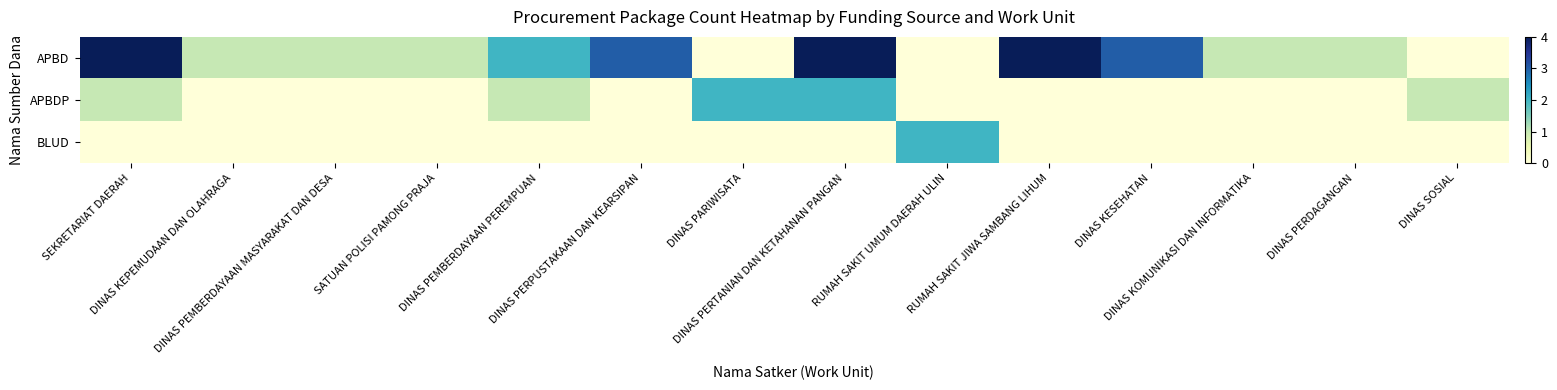

Reading left to right, extract all data points from this chart.

APBD: SEKRETARIAT DAERAH=4	DINAS KEPEMUDAAN DAN OLAHRAGA=1	DINAS PEMBERDAYAAN MASYARAKAT DAN DESA=1	SATUAN POLISI PAMONG PRAJA=1	DINAS PEMBERDAYAAN PEREMPUAN=2	DINAS PERPUSTAKAAN DAN KEARSIPAN=3	DINAS PARIWISATA=0	DINAS PERTANIAN DAN KETAHANAN PANGAN=4	RUMAH SAKIT UMUM DAERAH ULIN=0	RUMAH SAKIT JIWA SAMBANG LIHUM=4	DINAS KESEHATAN=3	DINAS KOMUNIKASI DAN INFORMATIKA=1	DINAS PERDAGANGAN=1	DINAS SOSIAL=0
APBDP: SEKRETARIAT DAERAH=1	DINAS KEPEMUDAAN DAN OLAHRAGA=0	DINAS PEMBERDAYAAN MASYARAKAT DAN DESA=0	SATUAN POLISI PAMONG PRAJA=0	DINAS PEMBERDAYAAN PEREMPUAN=1	DINAS PERPUSTAKAAN DAN KEARSIPAN=0	DINAS PARIWISATA=2	DINAS PERTANIAN DAN KETAHANAN PANGAN=2	RUMAH SAKIT UMUM DAERAH ULIN=0	RUMAH SAKIT JIWA SAMBANG LIHUM=0	DINAS KESEHATAN=0	DINAS KOMUNIKASI DAN INFORMATIKA=0	DINAS PERDAGANGAN=0	DINAS SOSIAL=1
BLUD: SEKRETARIAT DAERAH=0	DINAS KEPEMUDAAN DAN OLAHRAGA=0	DINAS PEMBERDAYAAN MASYARAKAT DAN DESA=0	SATUAN POLISI PAMONG PRAJA=0	DINAS PEMBERDAYAAN PEREMPUAN=0	DINAS PERPUSTAKAAN DAN KEARSIPAN=0	DINAS PARIWISATA=0	DINAS PERTANIAN DAN KETAHANAN PANGAN=0	RUMAH SAKIT UMUM DAERAH ULIN=2	RUMAH SAKIT JIWA SAMBANG LIHUM=0	DINAS KESEHATAN=0	DINAS KOMUNIKASI DAN INFORMATIKA=0	DINAS PERDAGANGAN=0	DINAS SOSIAL=0